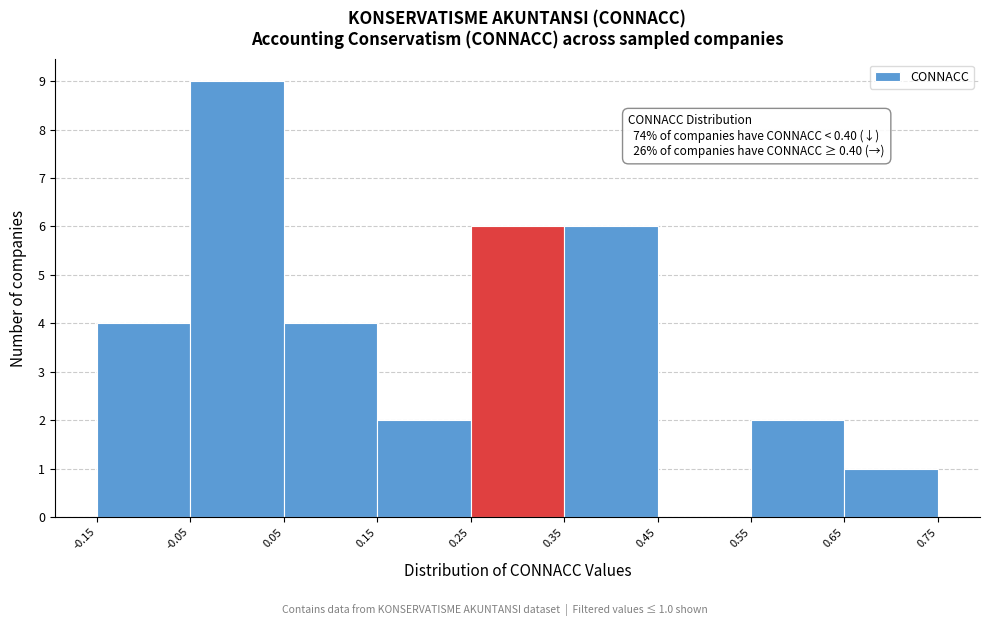

Over which range of the x-axis is the bar tallest?

-0.05 to 0.05